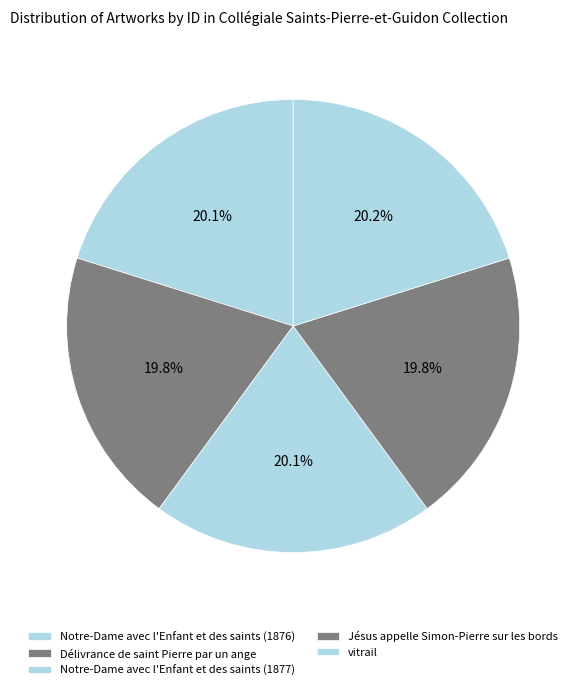

To the nearest percent, what portion does Délivrance de saint Pierre par un ange represent?

20%